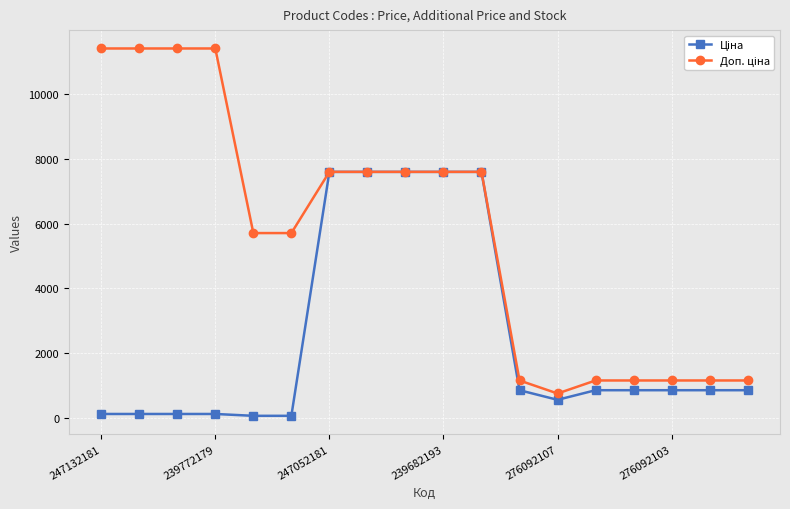

What is the greatest value displayed?

11410.0